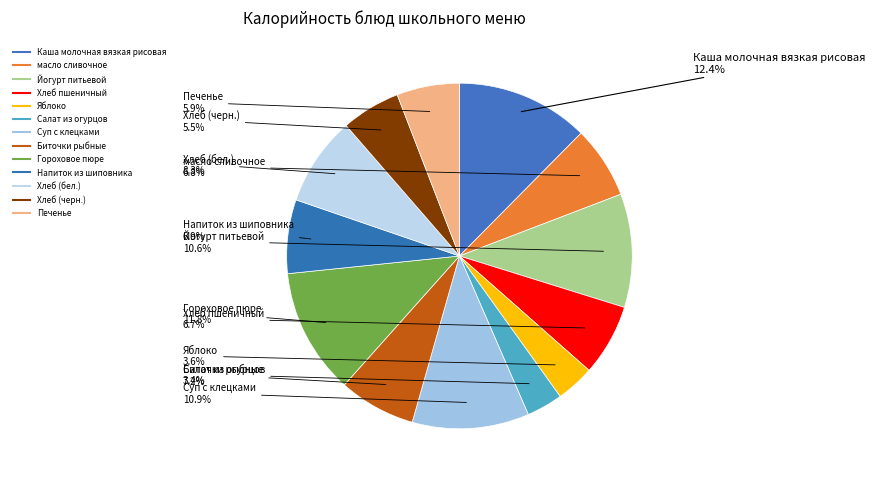

How many slices are in this pie chart?

13